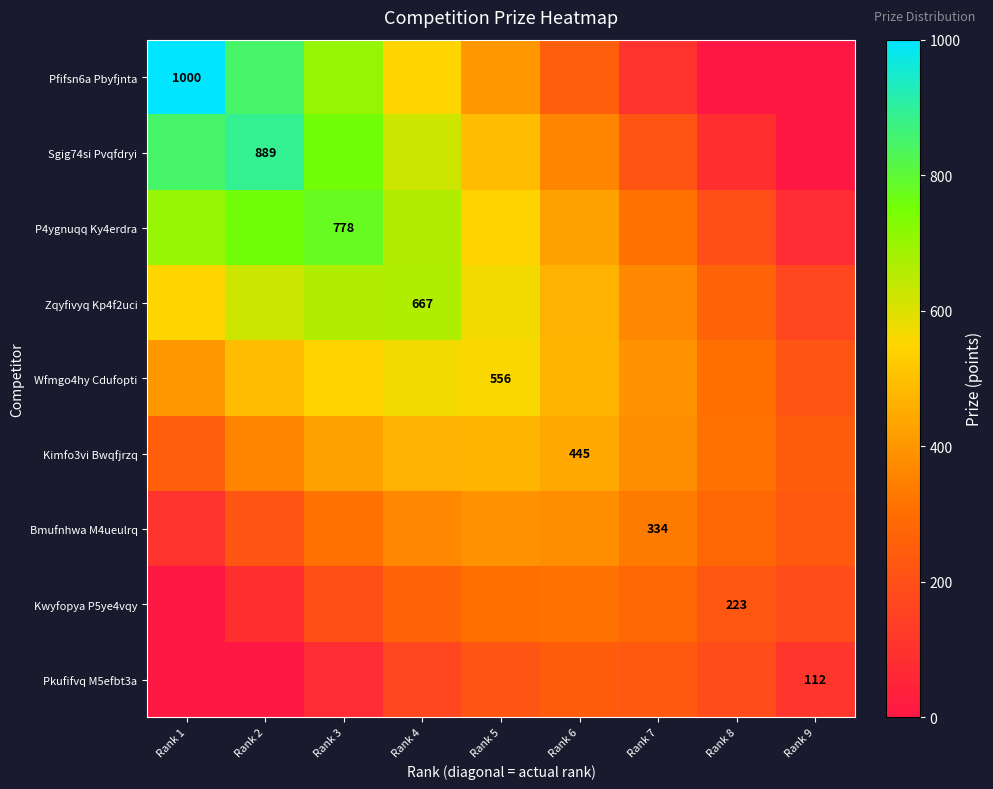

At how many categories does at least one series exceed 610?

4